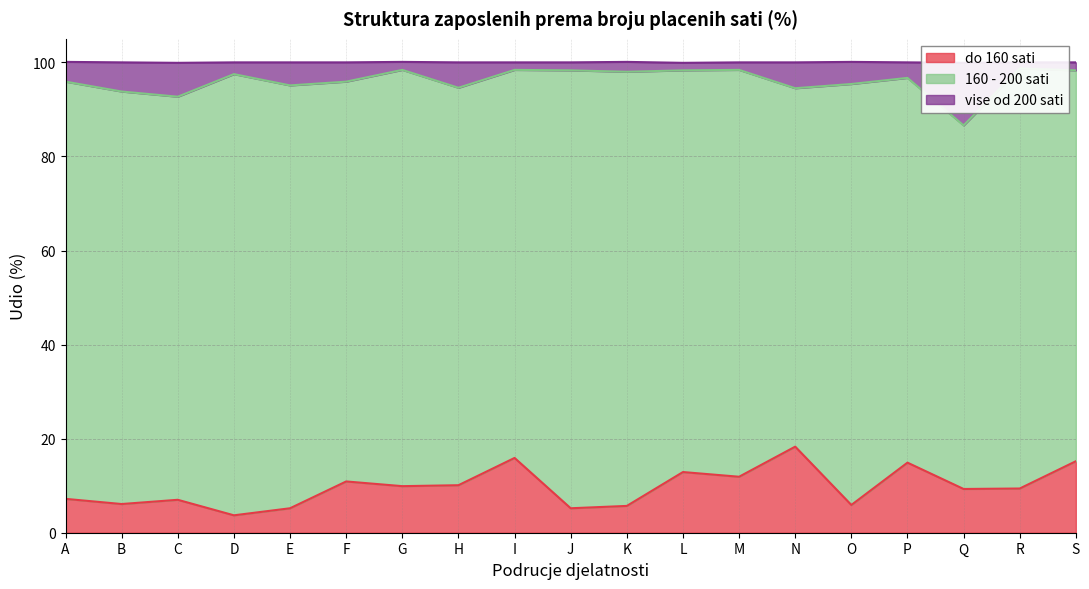

Which category has the lowest value across all series?

D